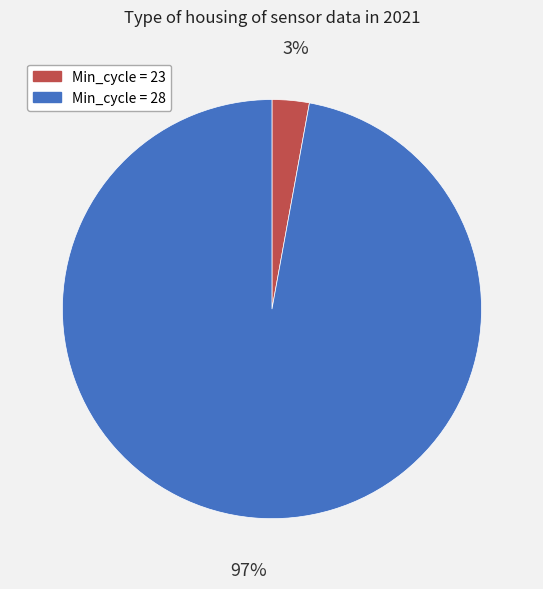

Is there any slice that represents more than half of the pie?

Yes